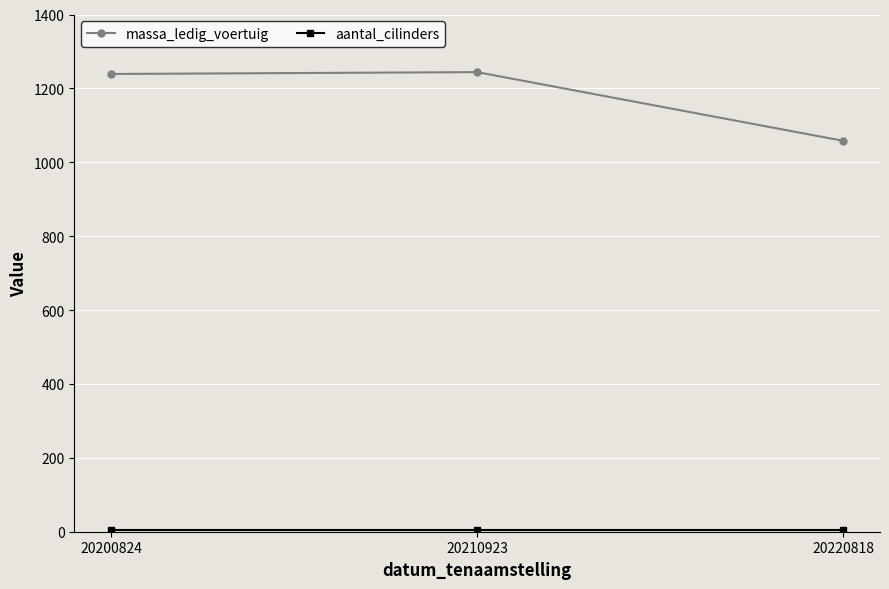

True or false: massa_ledig_voertuig has a value of 1607 at 20220818.

False